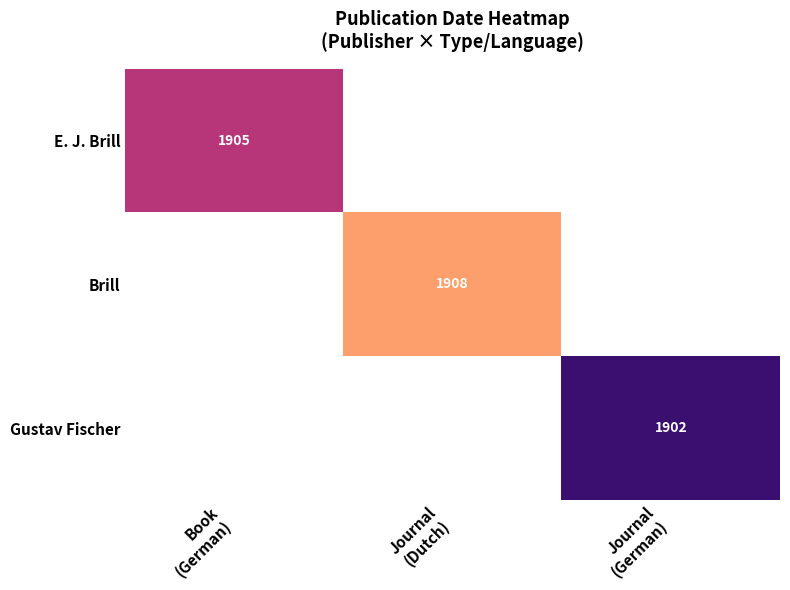

Which category has the highest value in the E. J. Brill series?

Book (German)